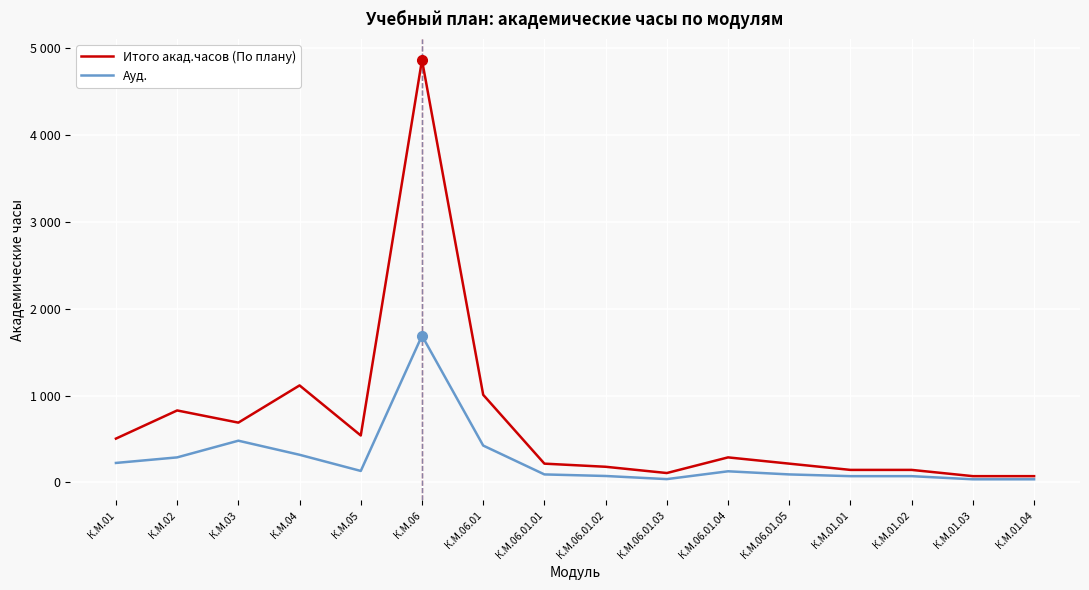

Reading left to right, extract all data points from this chart.

Итого акад.часов (По плану): 504	828	688	1116	540	4860	1008	216	180	108	288	216	144	144	72	72
Ауд.: 224	288	480	318	132	1688	424	92	74	38	128	92	72	72	36	36